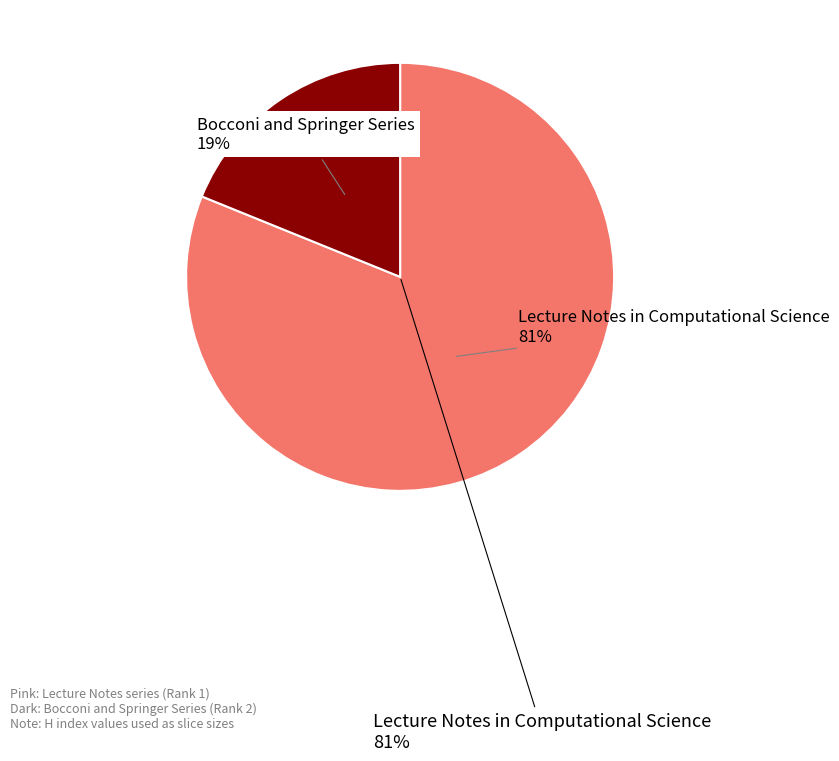

Rank the categories by value from highest to lowest.

Lecture Notes in Computational Science, Bocconi and Springer Series